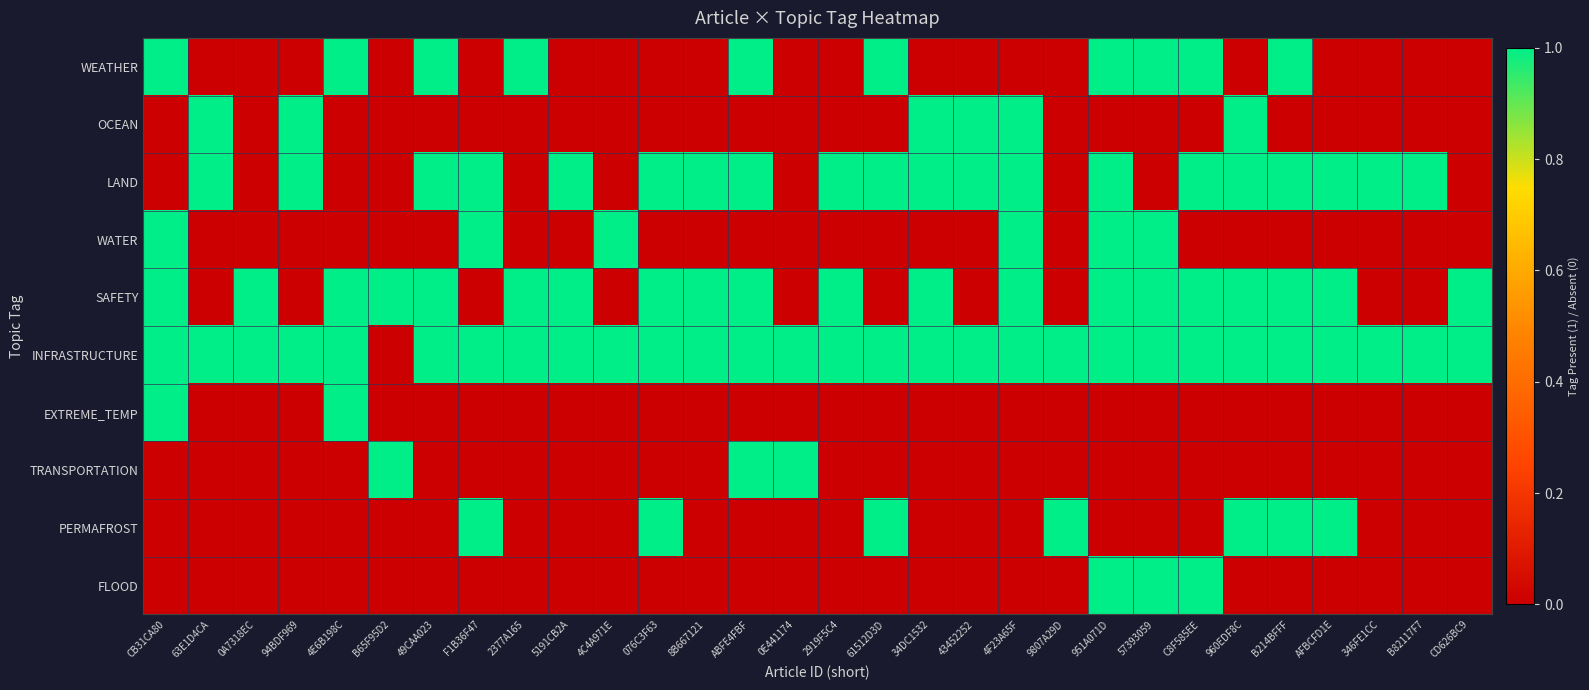

How many series are shown in this chart?

10